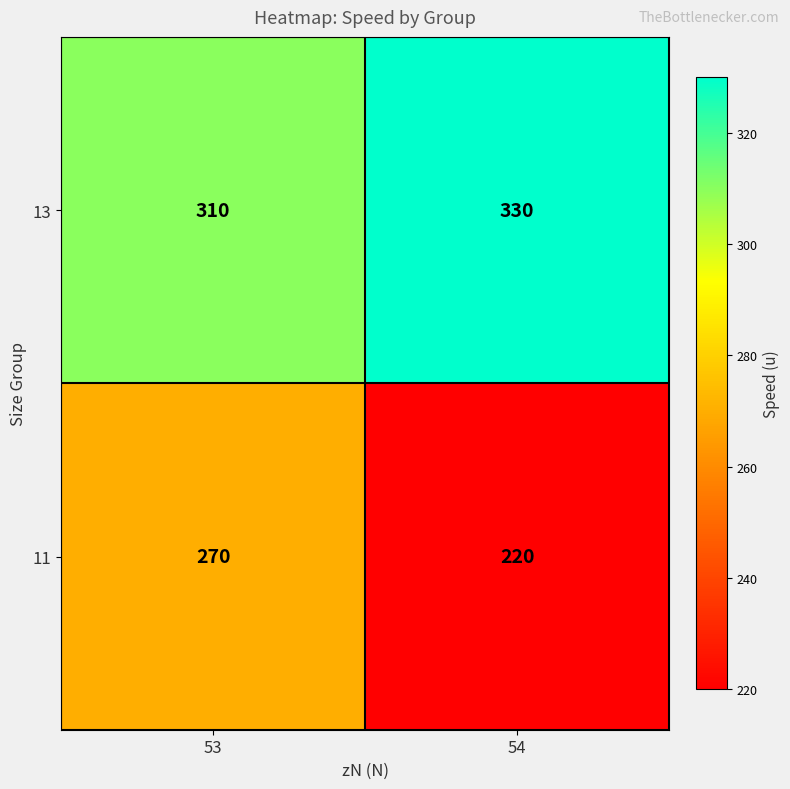

Rank the series by their average value, from highest to lowest.

13, 11